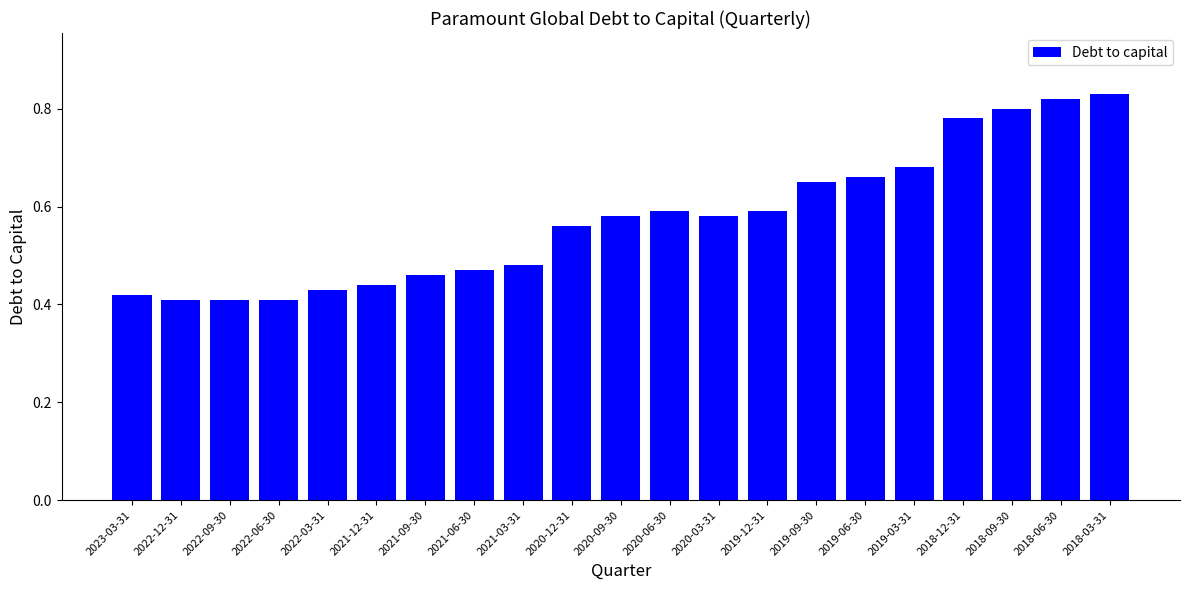

Count the number of data series in this chart.

1